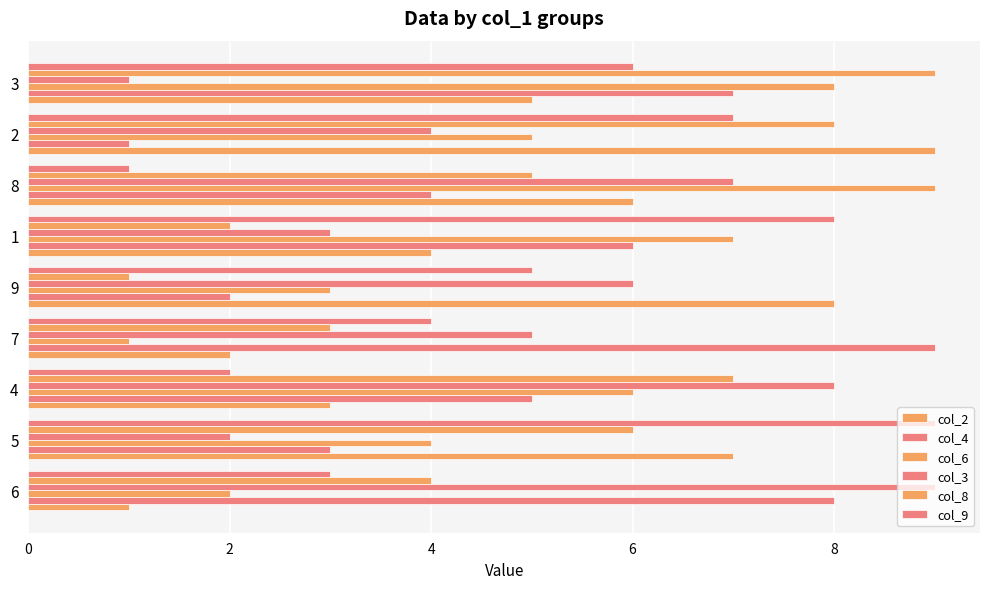

How many data points in col_2 are less than 5?

4